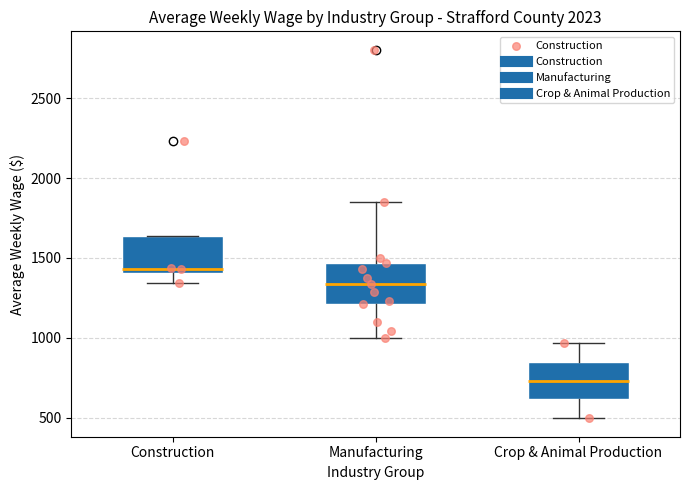

Which box has the highest median line?

Construction